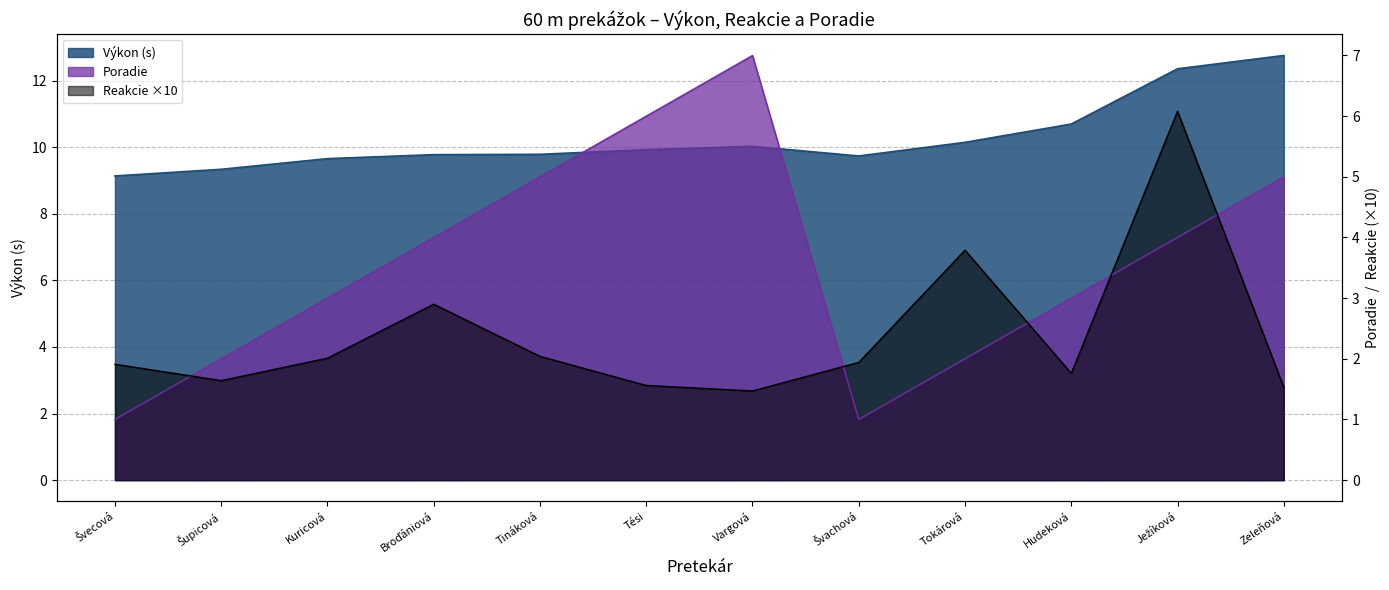

True or false: Reakcie and Výkon intersect in this chart.

False